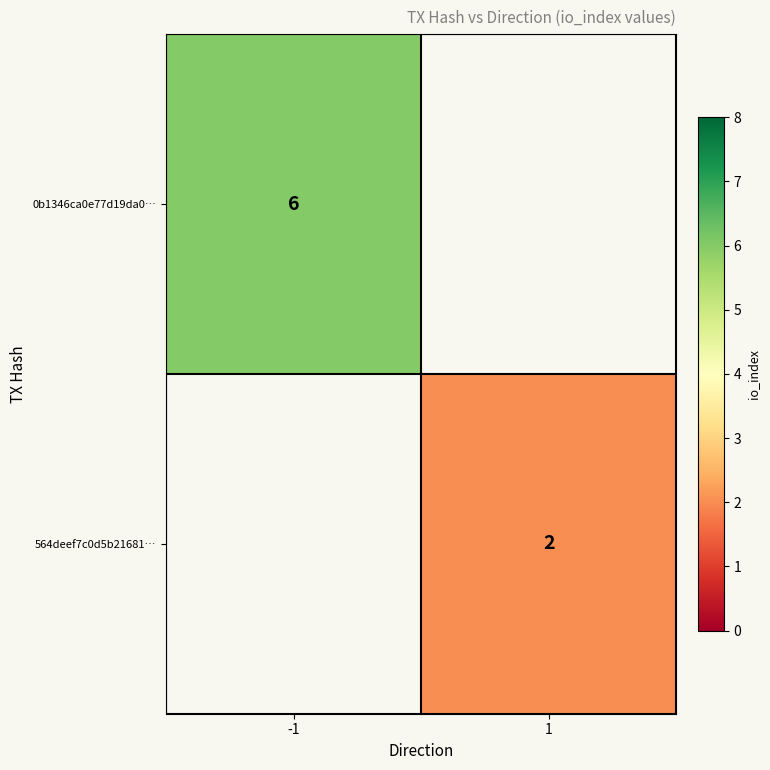

Between -1 and 1, which is larger?

1